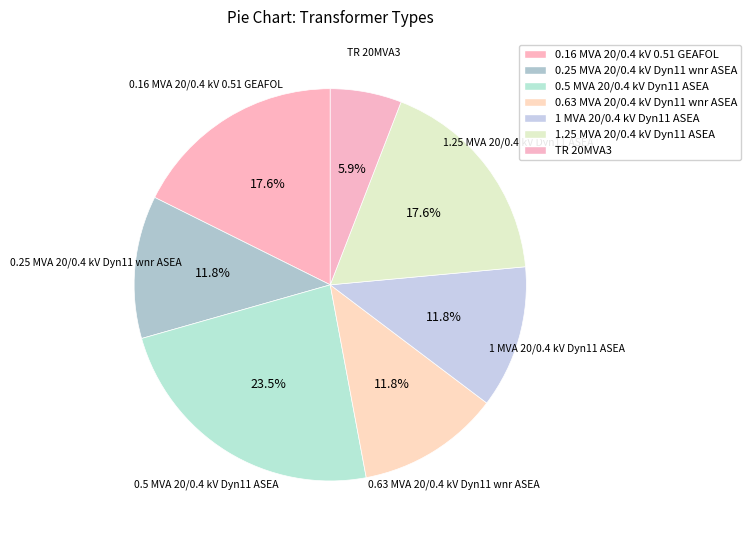

To the nearest percent, what is the difference between the largest and smallest slice percentages?

18%